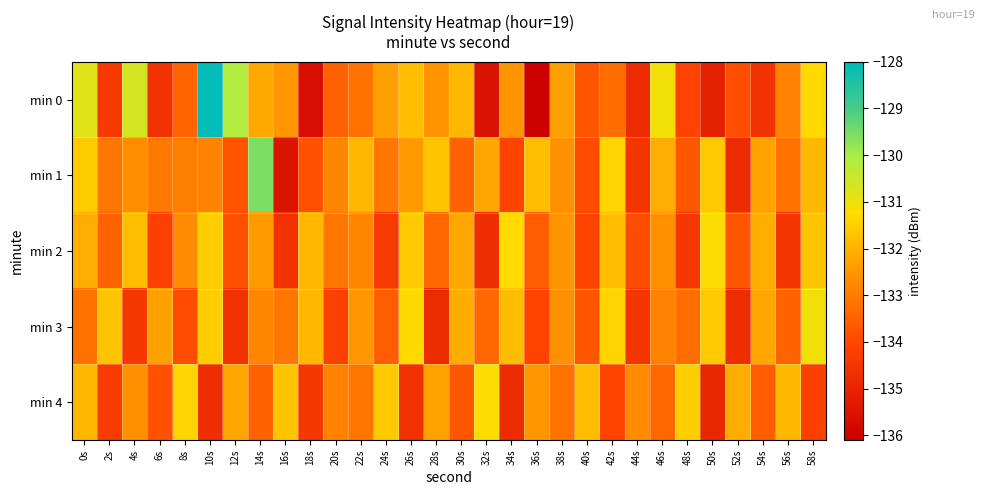

Reading right to left, what are all the values shown in this chart?

min 0: 58s=-131.3	56s=-132.8	54s=-134.6	52s=-133.9	50s=-135.1	48s=-134.1	46s=-131.1	44s=-134.8	42s=-133.3	40s=-133.7	38s=-132.3	36s=-136.1	34s=-132.6	32s=-135.6	30s=-131.9	28s=-132.5	26s=-131.8	24s=-132.3	22s=-133.2	20s=-133.5	18s=-135.7	16s=-132.5	14s=-132.1	12s=-130.1	10s=-128.1	8s=-133.5	6s=-134.6	4s=-130.7	2s=-134.4	0s=-130.8
min 1: 58s=-131.9	56s=-133.2	54s=-132.3	52s=-134.8	50s=-131.6	48s=-133.7	46s=-132.1	44s=-134.5	42s=-131.4	40s=-133.9	38s=-132.6	36s=-131.8	34s=-134.1	32s=-132.2	30s=-133.5	28s=-131.7	26s=-132.4	24s=-133.1	22s=-131.9	20s=-132.8	18s=-133.8	16s=-135.5	14s=-129.6	12s=-133.7	10s=-132.9	8s=-133.0	6s=-133.0	4s=-132.7	2s=-133.1	0s=-131.6
min 2: 58s=-131.7	56s=-134.5	54s=-132.1	52s=-133.7	50s=-131.2	48s=-134.4	46s=-132.6	44s=-133.9	42s=-131.8	40s=-134.1	38s=-132.5	36s=-133.6	34s=-131.3	32s=-134.7	30s=-132.2	28s=-133.4	26s=-131.6	24s=-134.3	22s=-132.8	20s=-133.1	18s=-131.9	16s=-134.6	14s=-132.4	12s=-133.8	10s=-131.5	8s=-132.7	6s=-134.2	4s=-131.8	2s=-133.5	0s=-132.1
min 3: 58s=-131.1	56s=-133.5	54s=-132.2	52s=-134.7	50s=-131.6	48s=-133.3	46s=-132.9	44s=-134.5	42s=-131.4	40s=-133.7	38s=-132.6	36s=-134.1	34s=-131.8	32s=-133.4	30s=-132.1	28s=-134.8	26s=-131.3	24s=-133.6	22s=-132.5	20s=-134.2	18s=-131.9	16s=-133.1	14s=-132.8	12s=-134.6	10s=-131.5	8s=-133.9	6s=-132.3	4s=-134.4	2s=-131.7	0s=-133.2
min 4: 58s=-134.2	56s=-131.9	54s=-133.6	52s=-132.1	50s=-134.9	48s=-131.5	46s=-133.4	44s=-132.7	42s=-134.1	40s=-131.8	38s=-133.2	36s=-132.5	34s=-134.8	32s=-131.2	30s=-133.7	28s=-132.3	26s=-134.6	24s=-131.6	22s=-133.1	20s=-132.9	18s=-134.4	16s=-131.7	14s=-133.5	12s=-132.2	10s=-134.7	8s=-131.4	6s=-133.8	4s=-132.6	2s=-134.3	0s=-131.9